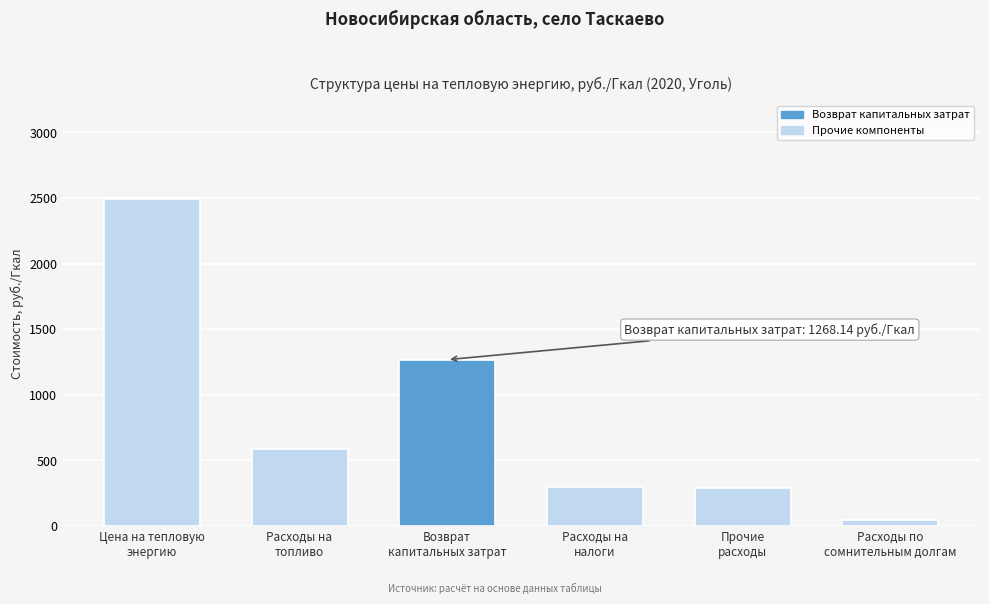

What is the difference between the maximum and second lowest values?

2205.9